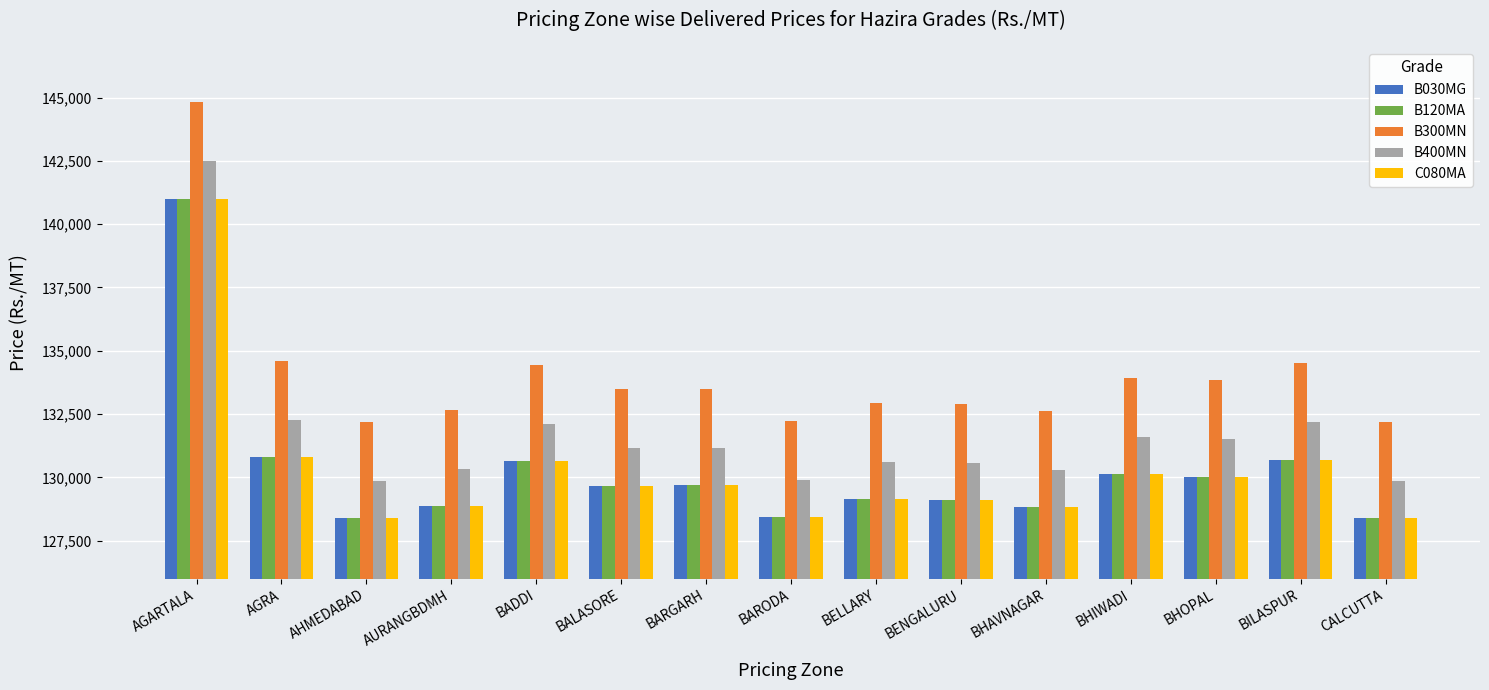

Count the number of data series in this chart.

5